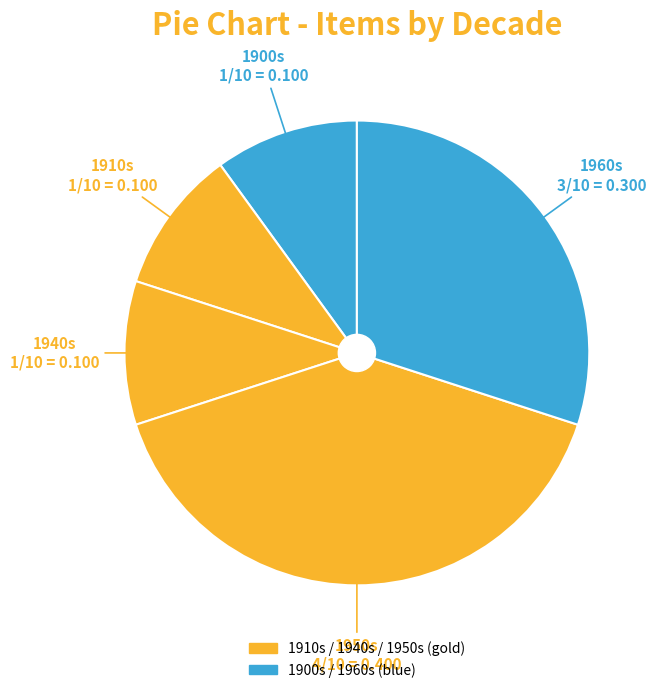

Rank the categories by value from highest to lowest.

1950s, 1960s, 1900s, 1910s, 1940s